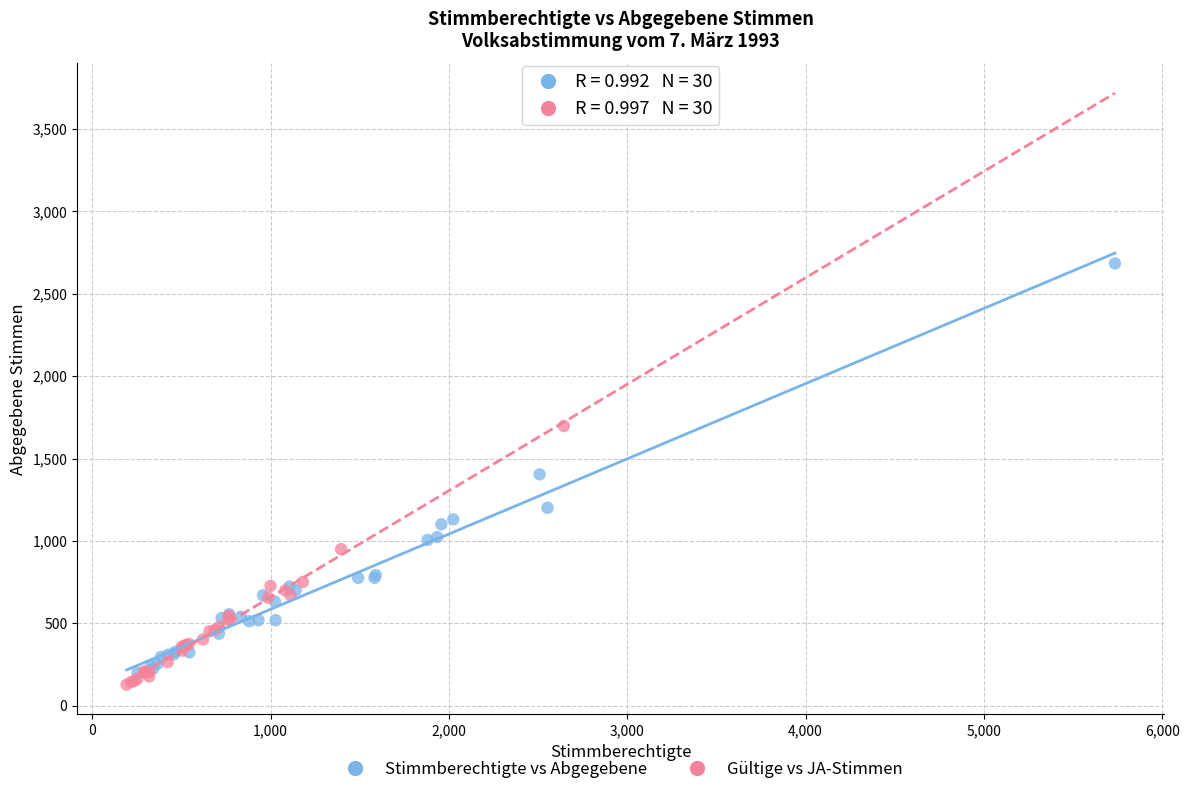

Which series reaches the maximum Y coordinate?

Stimmberechtigte vs Abgegebene